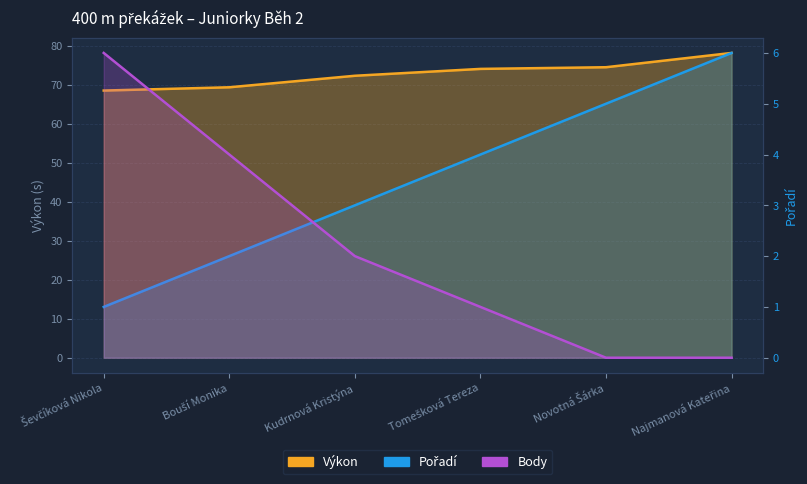

Between Ševčíková Nikola and Kudrnová Kristýna, which series saw the biggest shift?

Body